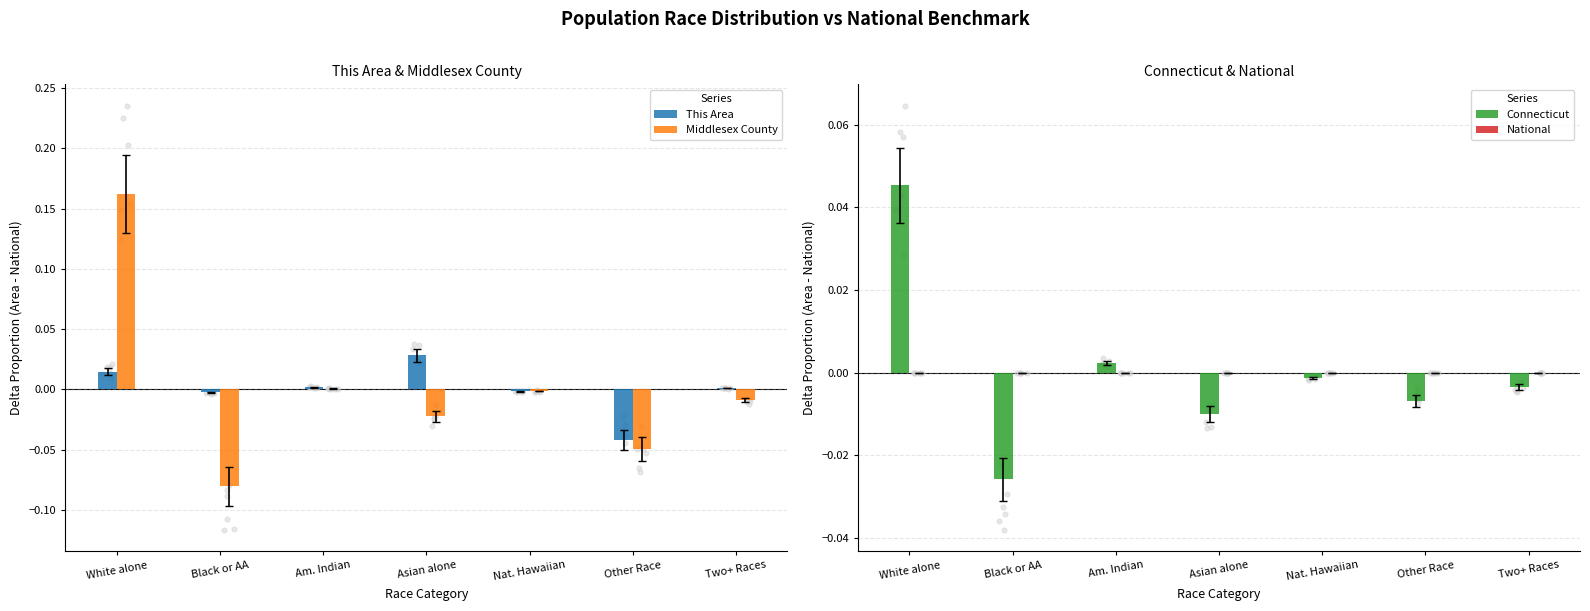

What are all the series names shown in the legend?

This Area, Middlesex County, Connecticut, National